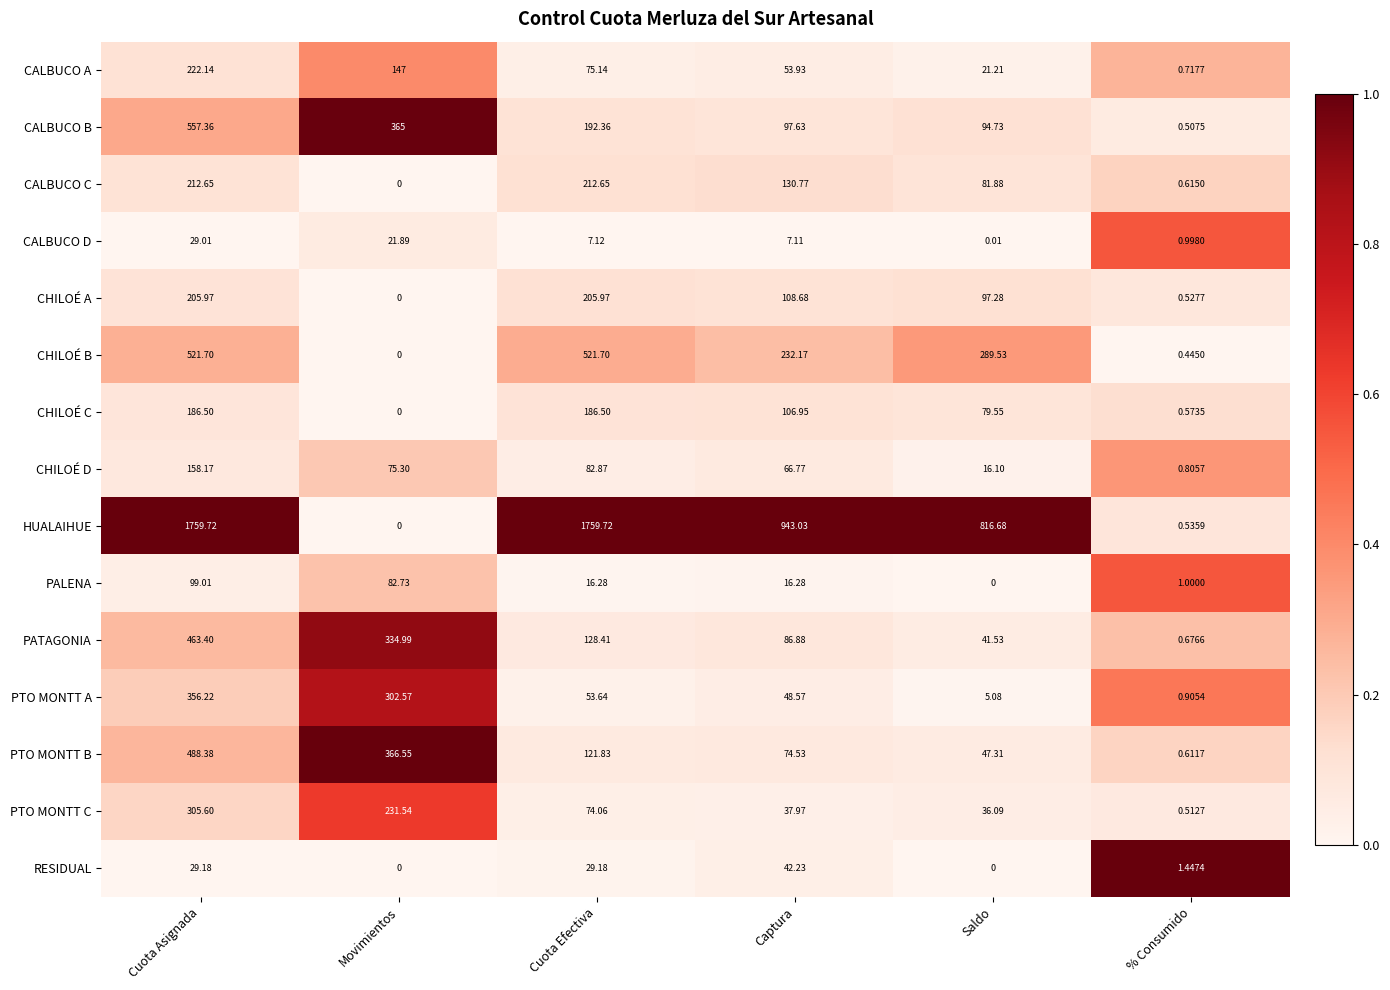

At how many categories does at least one series exceed 0?

6